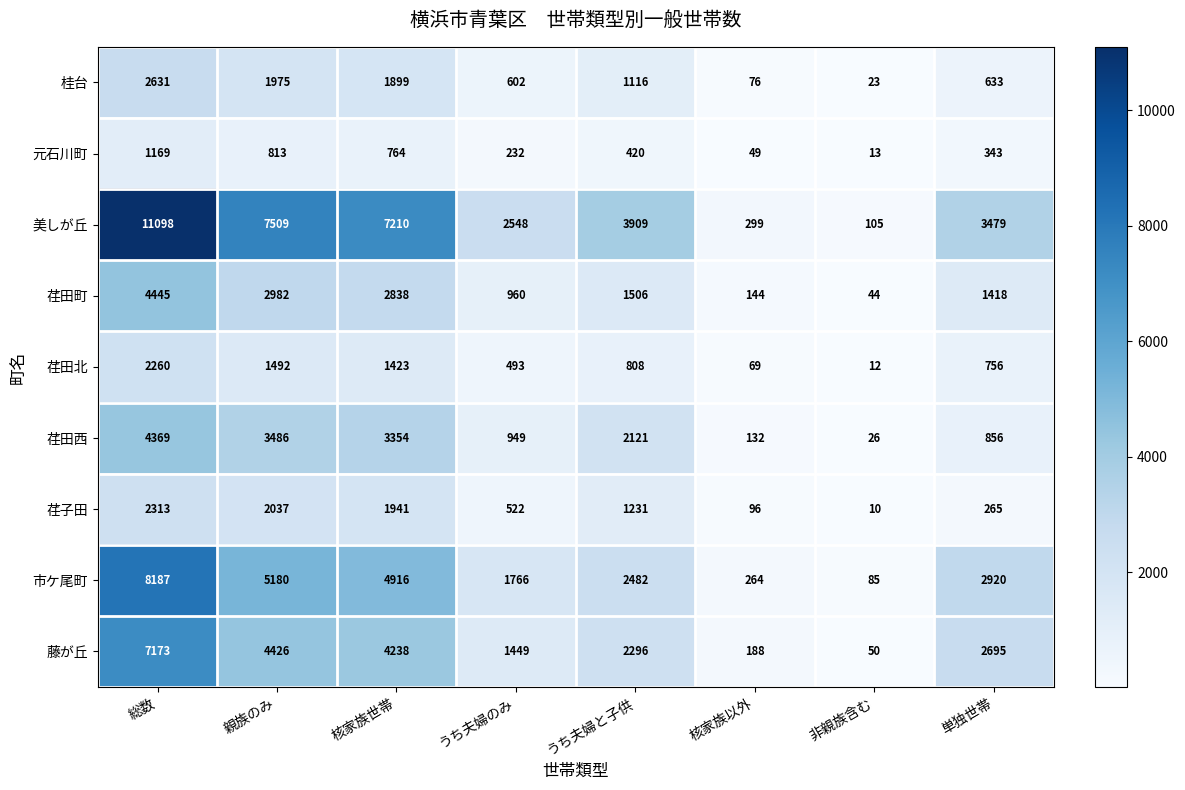

Where does the 元石川町 series first go above 420?

総数